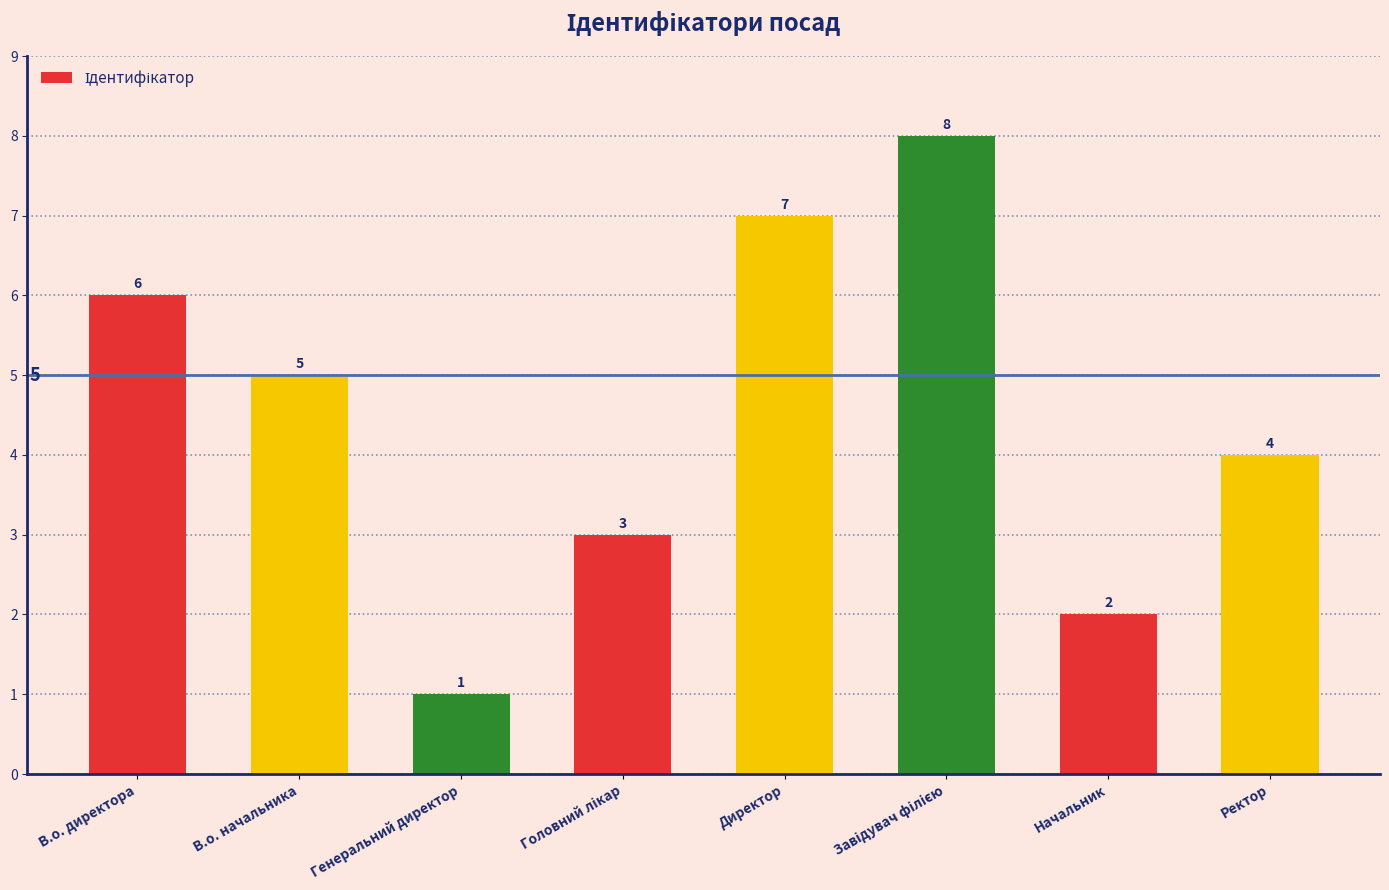

How many values are below 5?

4